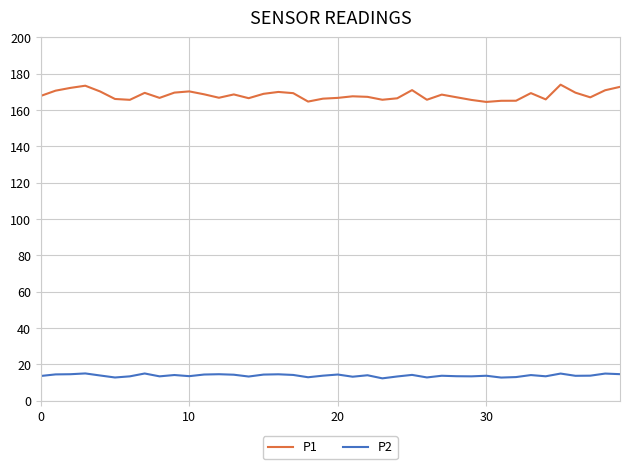

Does the chart display data point markers on the line(s)?

No